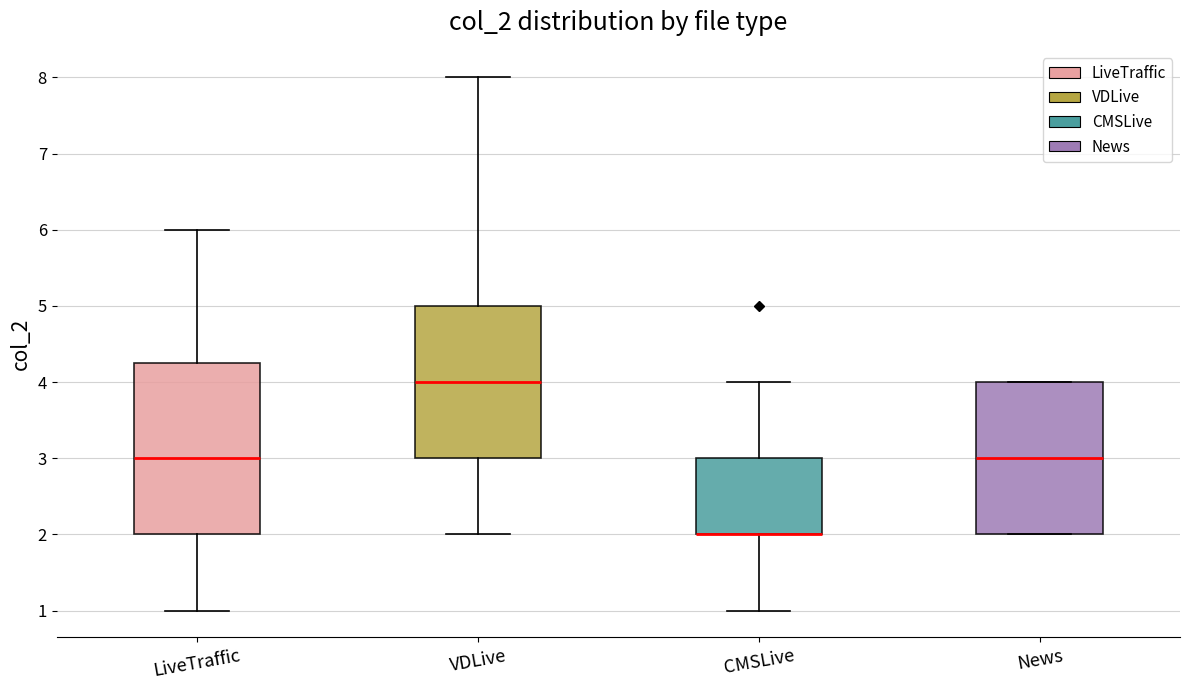

Reading left to right, read every box against the y-axis: the position of its median line, the range the box covers, and the ends of its whiskers. The values are not printed on the chart, so give them approximately, as read against the axis.

LiveTraffic: median 3.0, box 2.0 to 4.3, whiskers 1.0 to 6.0
VDLive: median 4.0, box 3.0 to 5.0, whiskers 2.0 to 8.0
CMSLive: median 2.0 (drawn on the box's lower edge), box 2.0 to 3.0, whiskers 1.0 to 4.0
News: median 3.0, box 2.0 to 4.0, whiskers 2.0 to 4.0